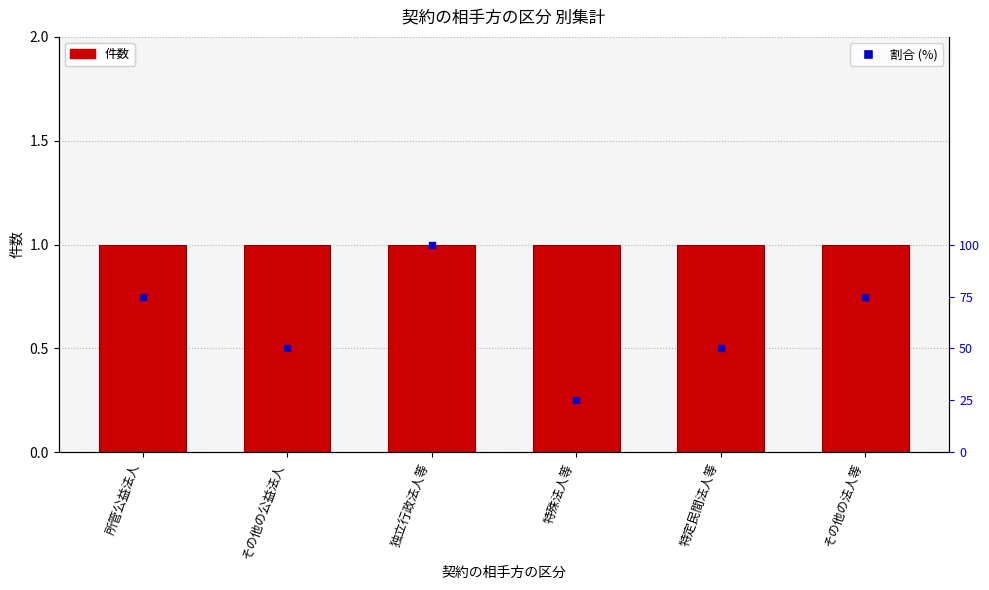

What is the total value across all series at 独立行政法人等?

101